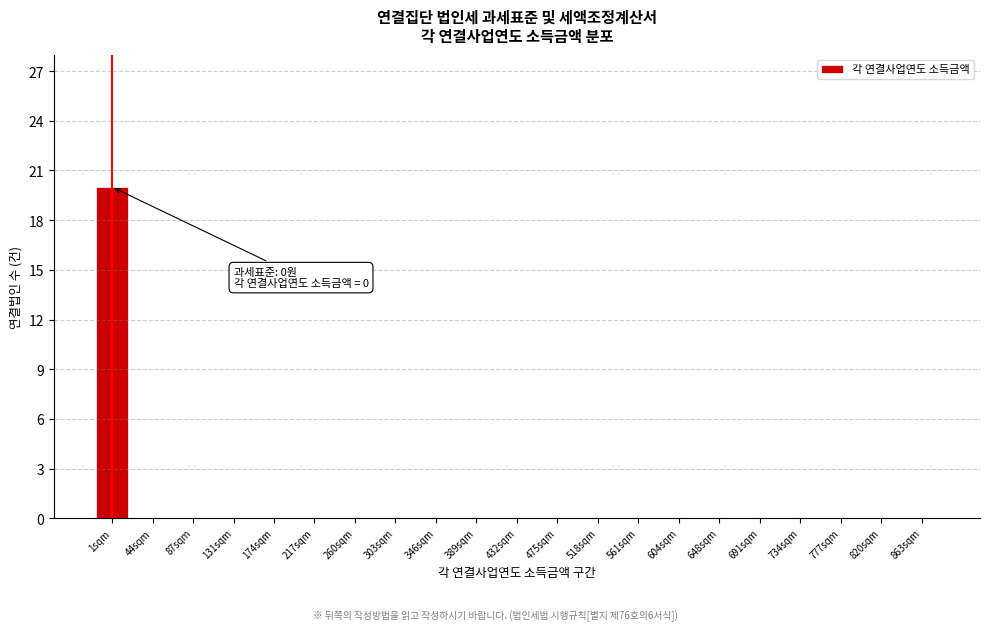

Reading left to right, transcribe all the data shown in this chart.

1sqm=20	44sqm=0	87sqm=0	131sqm=0	174sqm=0	217sqm=0	260sqm=0	303sqm=0	346sqm=0	389sqm=0	432sqm=0	475sqm=0	518sqm=0	561sqm=0	604sqm=0	648sqm=0	691sqm=0	734sqm=0	777sqm=0	820sqm=0	863sqm=0